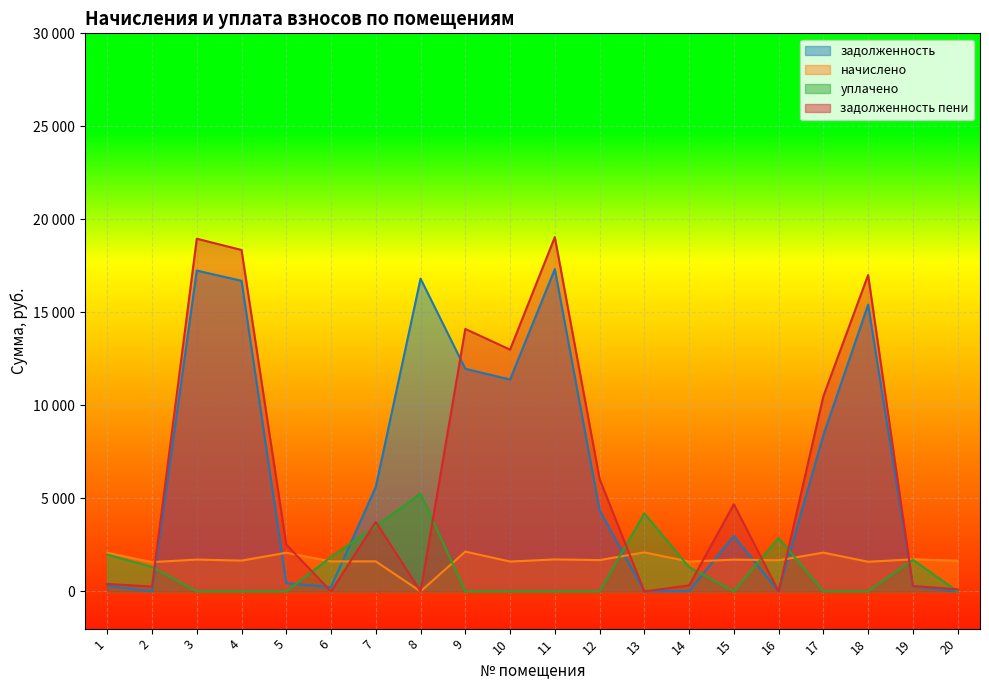

Is the value of уплачено at 7 greater than the value of задолженность пени at 2?

Yes